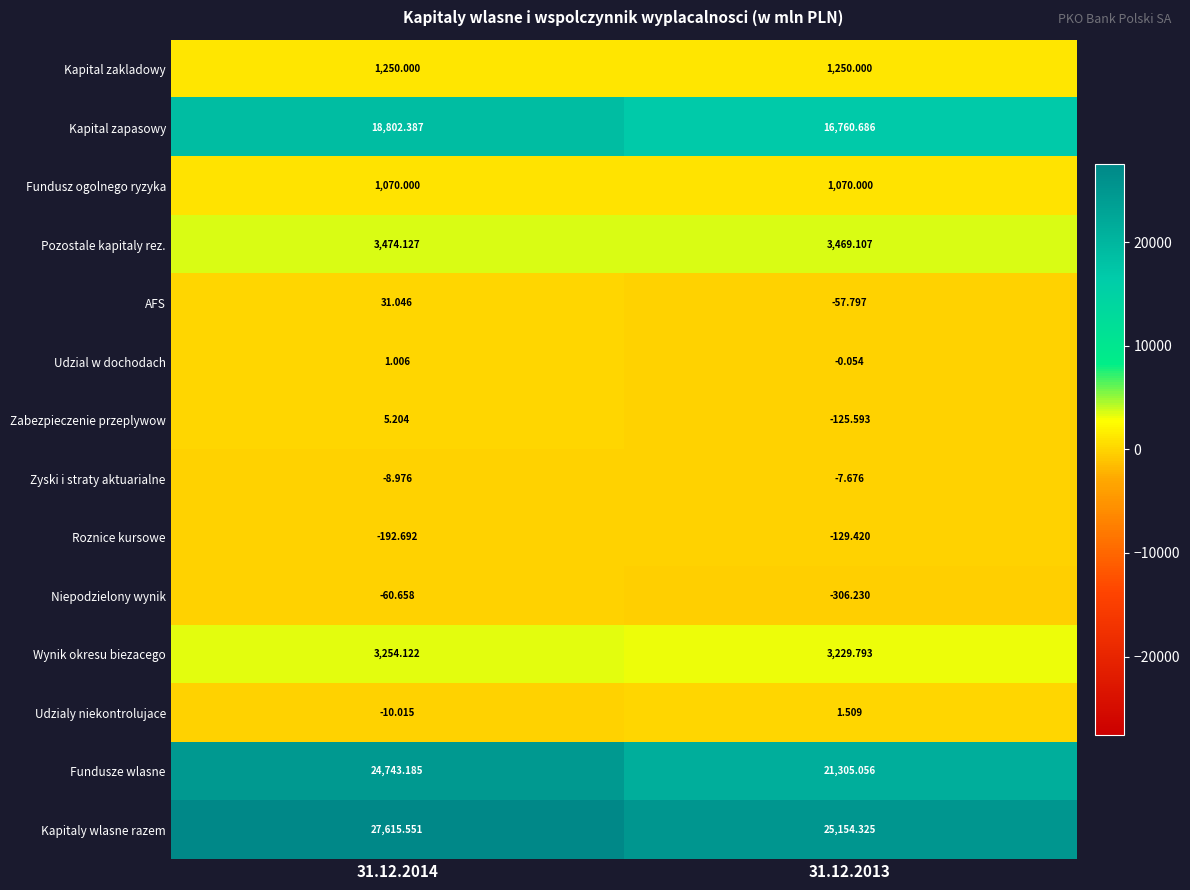

Is the value of Kapital zakladowy at 31.12.2013 greater than the value of Udzial w dochodach at 31.12.2014?

Yes